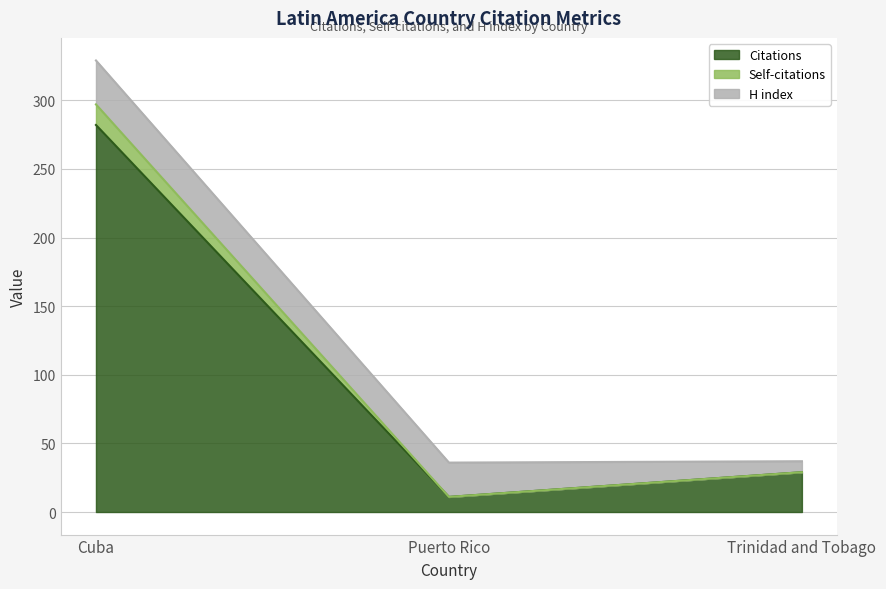

What position from the left is Cuba?

1